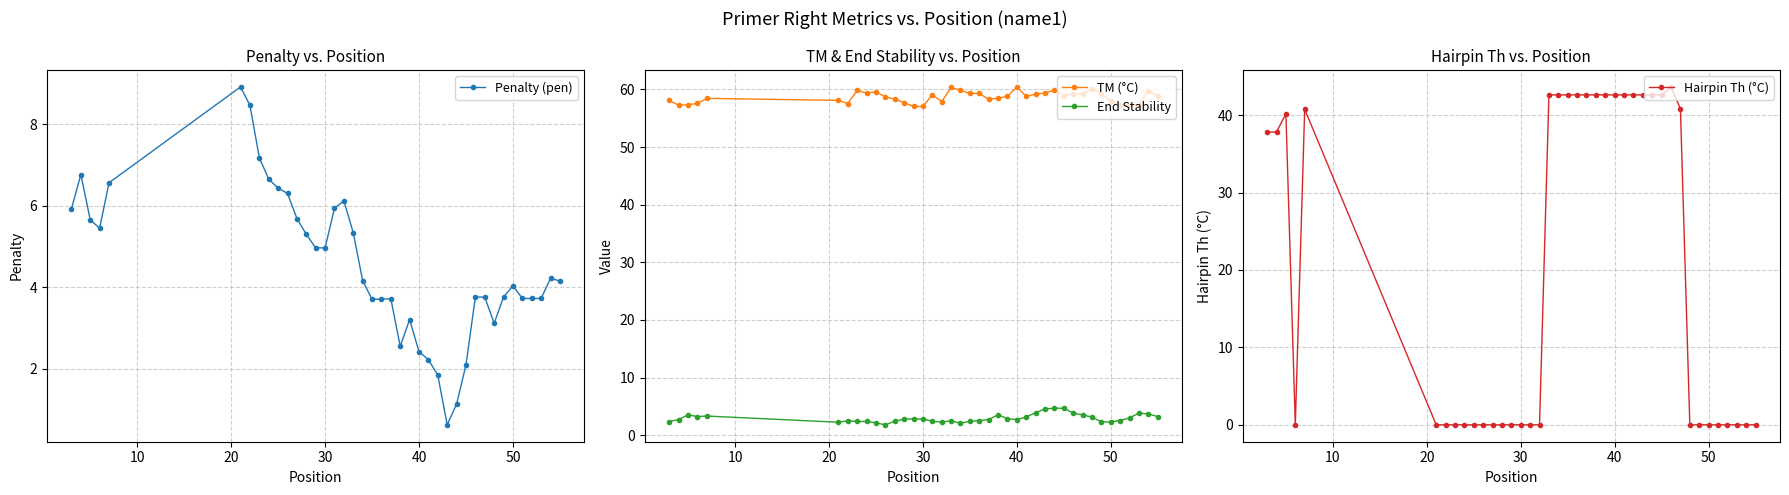

Rank the series by their maximum value, from highest to lowest.

TM (°C), Hairpin Th (°C), Penalty (pen), End Stability